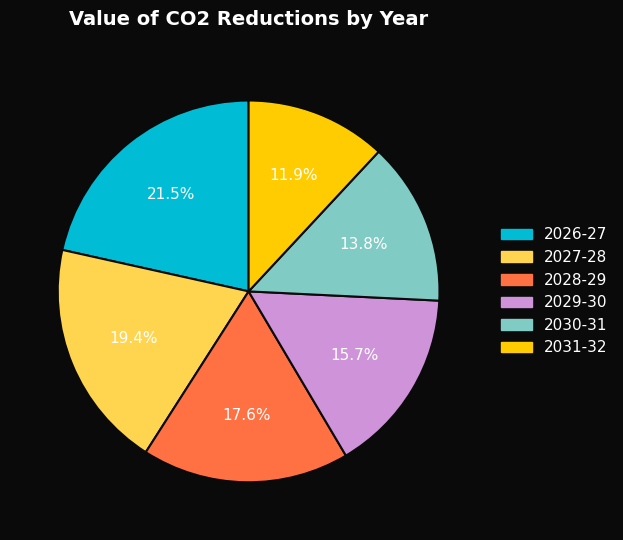

How many segments does this pie chart have?

6